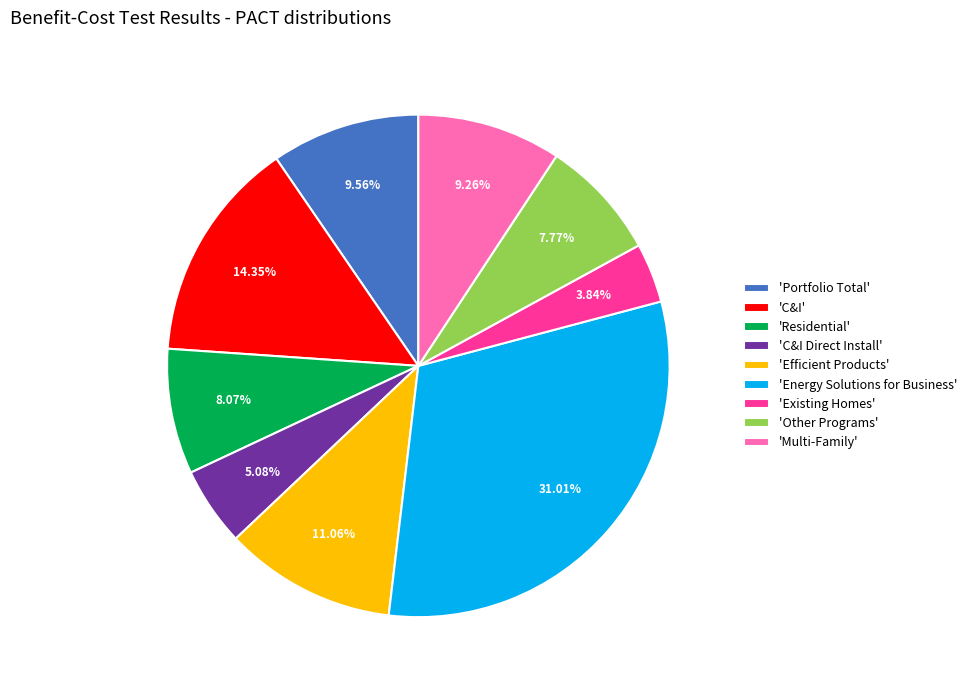

Which category has the smallest portion of the pie?

'Existing Homes'